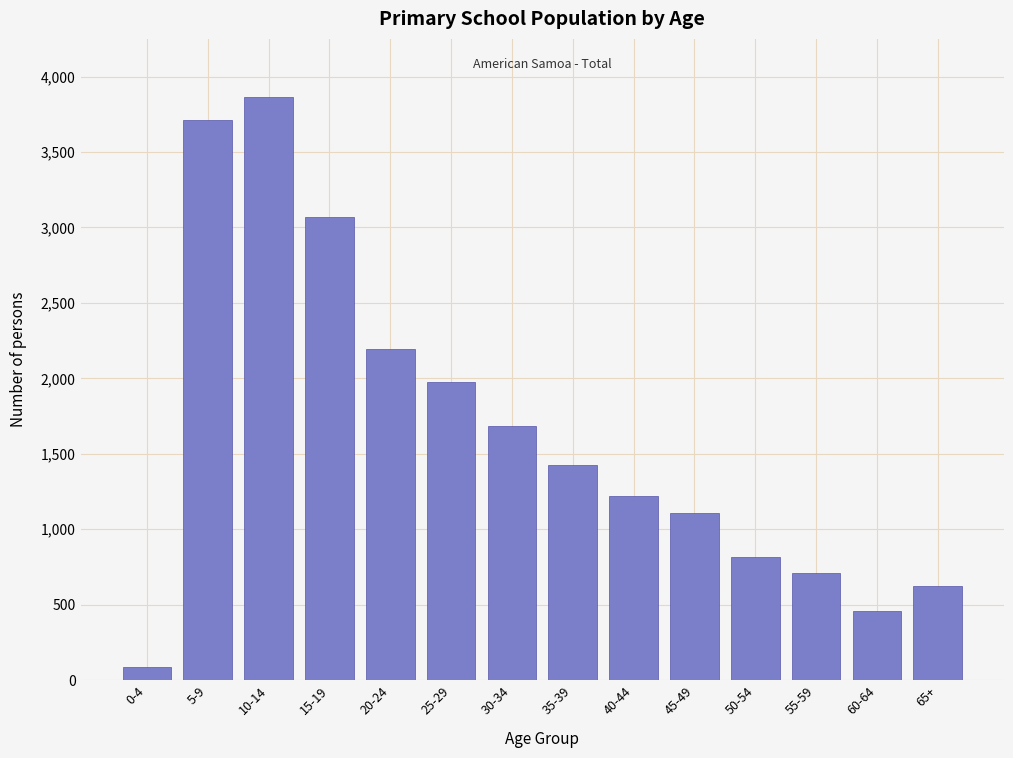

Reading left to right, what are all the values shown in this chart?

86	3713	3864	3067	2198	1977	1684	1428	1222	1106	814	710	457	627